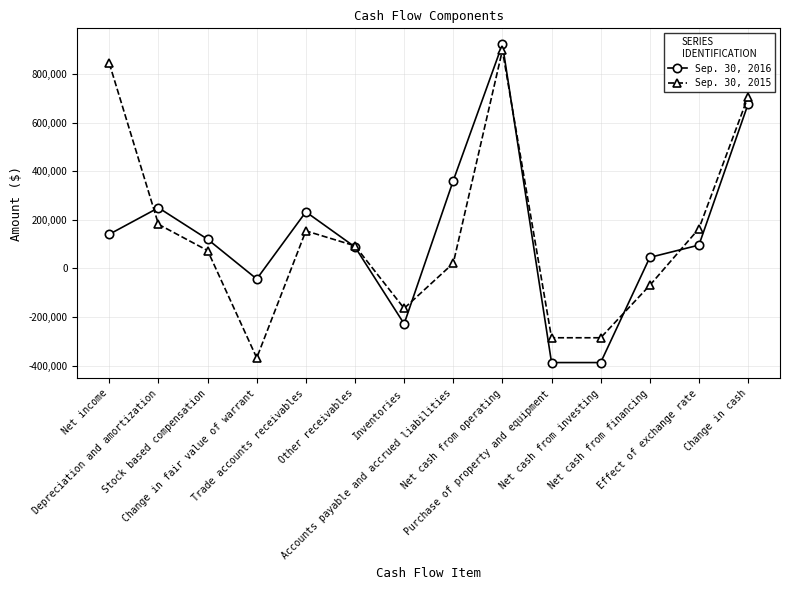

Is the value of Sep. 30, 2015 at Stock based compensation greater than the value of Sep. 30, 2016 at Effect of exchange rate?

No